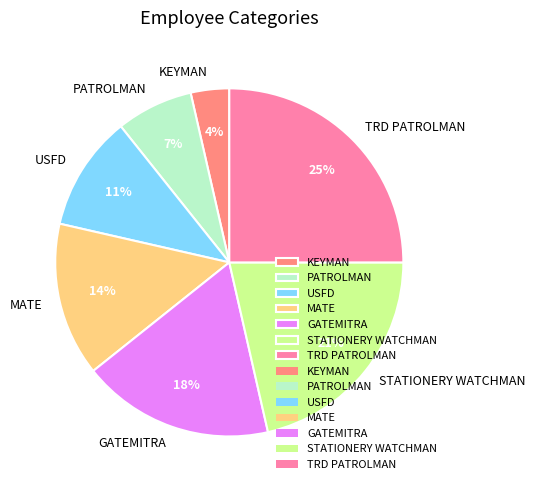

To the nearest percent, what percentage of the pie is STATIONERY WATCHMAN?

21%